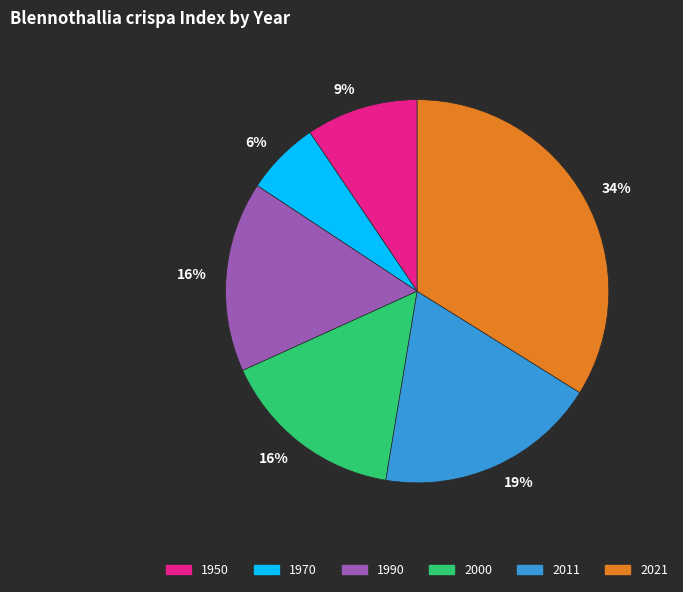

Is it true that 2000 is 16% of the pie?

True